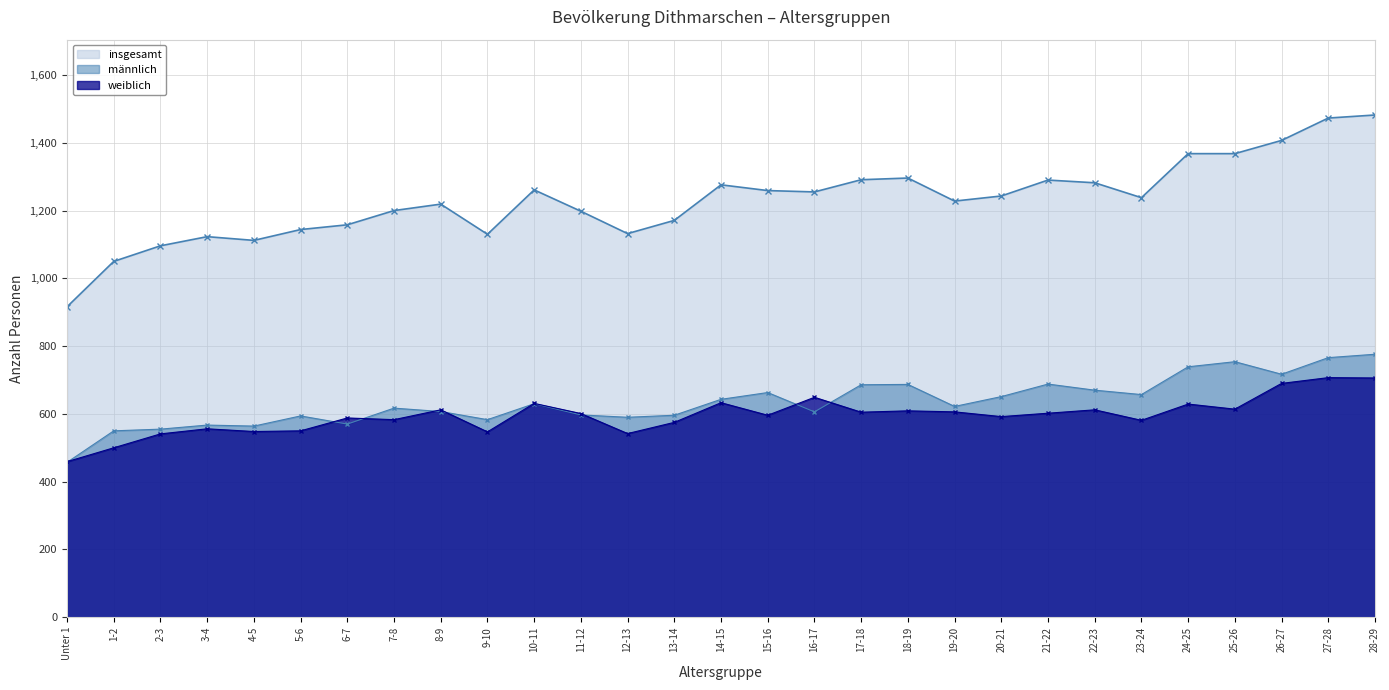

What is the spread (max minus min) of values at 28-29?

776